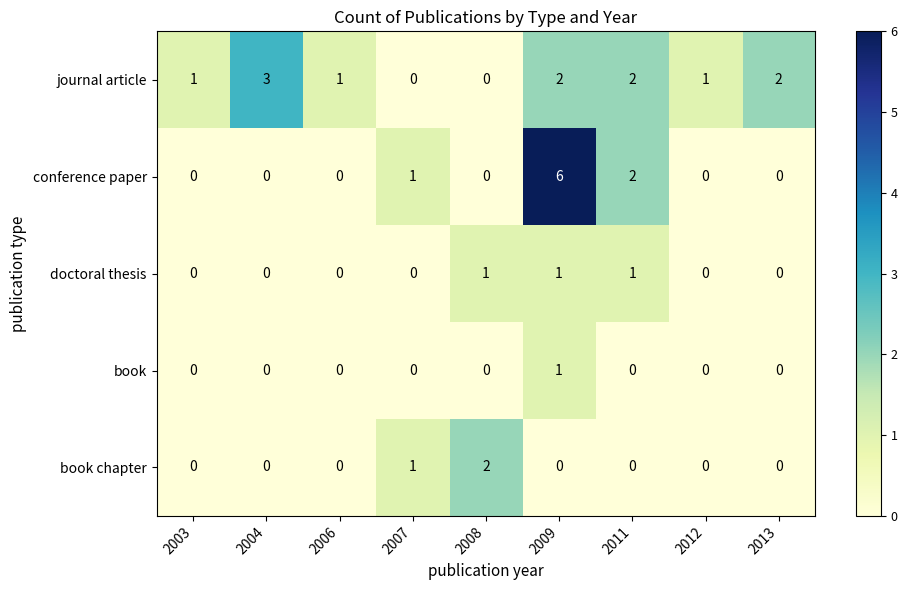

Which series has the largest range (max minus min)?

conference paper